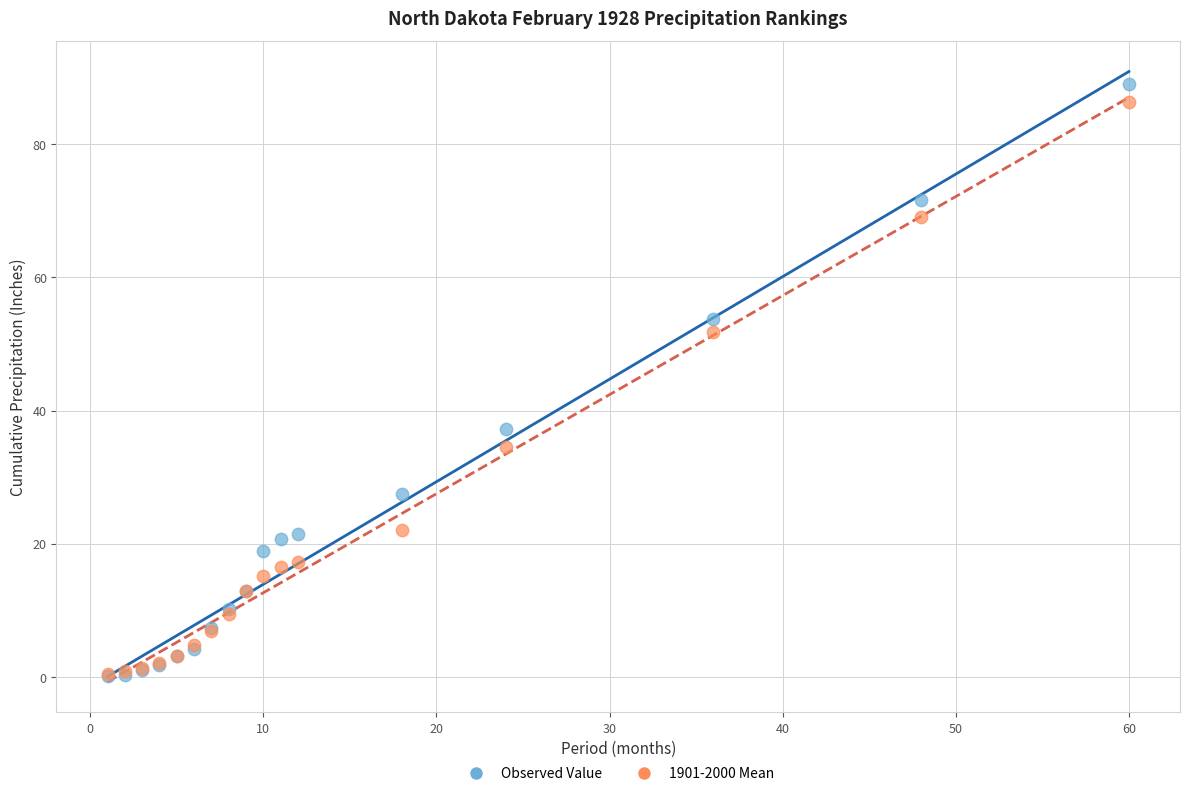

Across all series, what Y value is closest to 44?

37.3